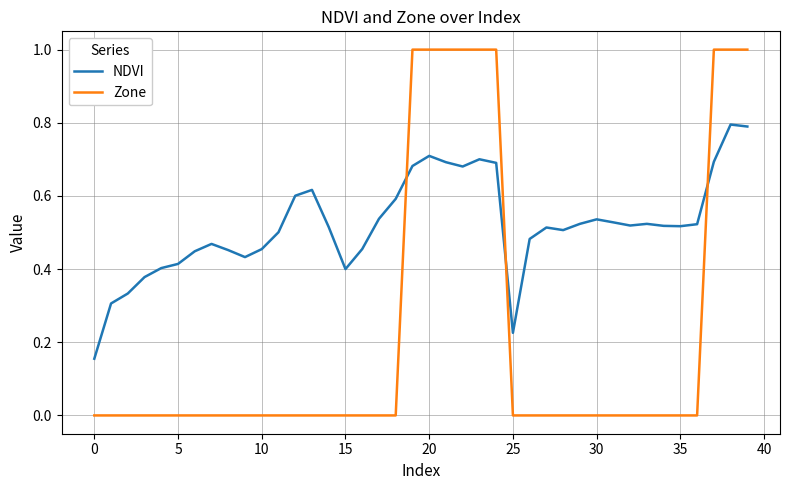

Is this an area chart (filled region under the line)?

No